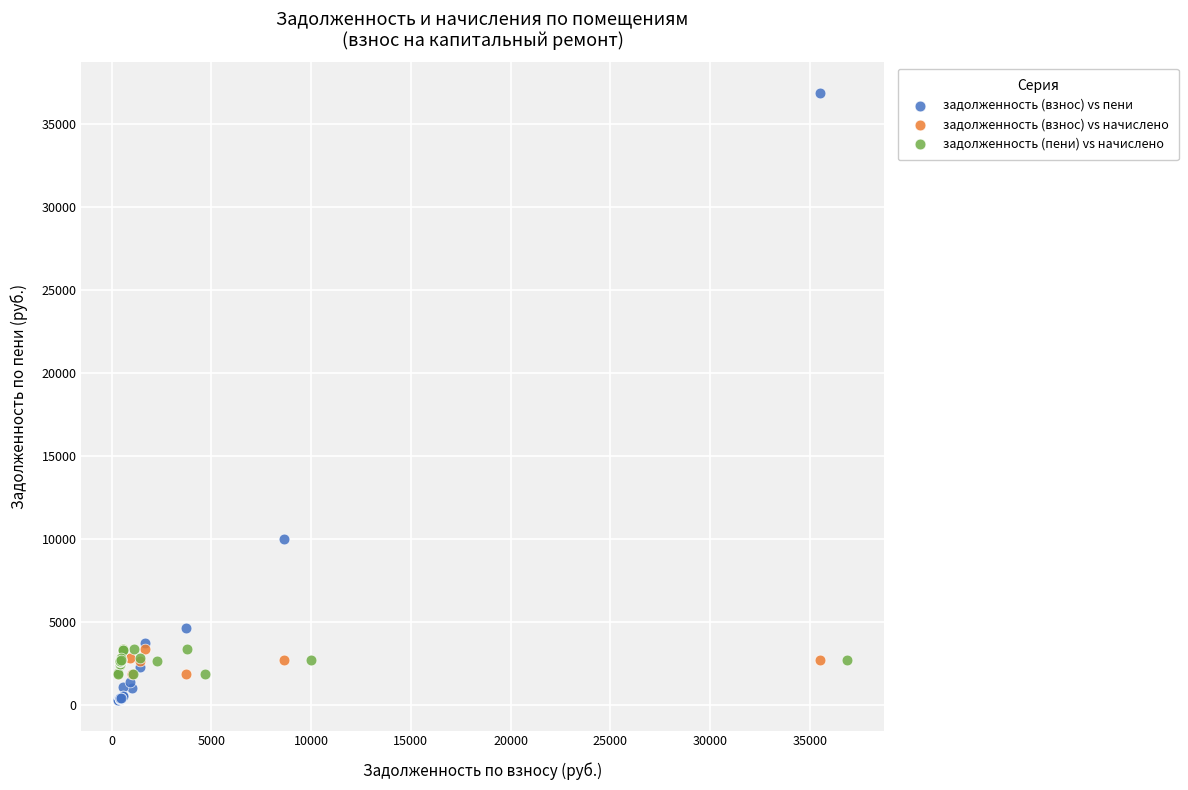

Which series has the largest Y range (max minus min)?

задолженность (взнос) vs пени